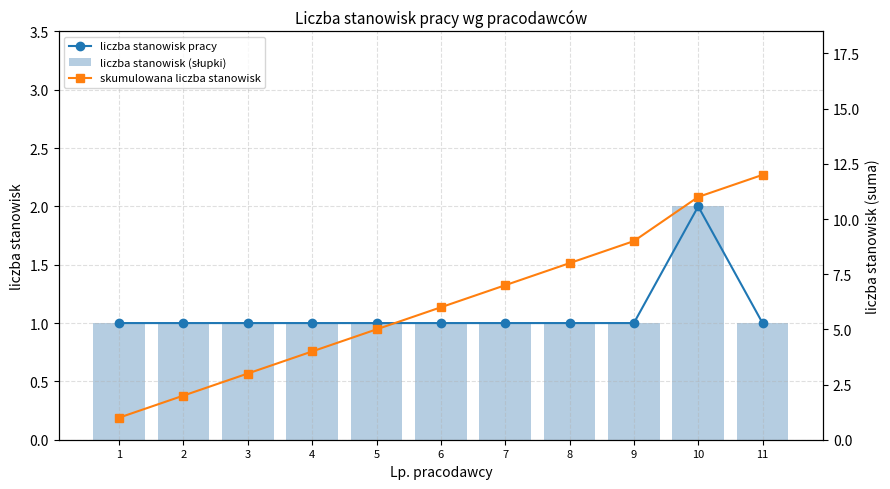

True or false: skumulowana liczba stanowisk has a value of 12 at 11.

True